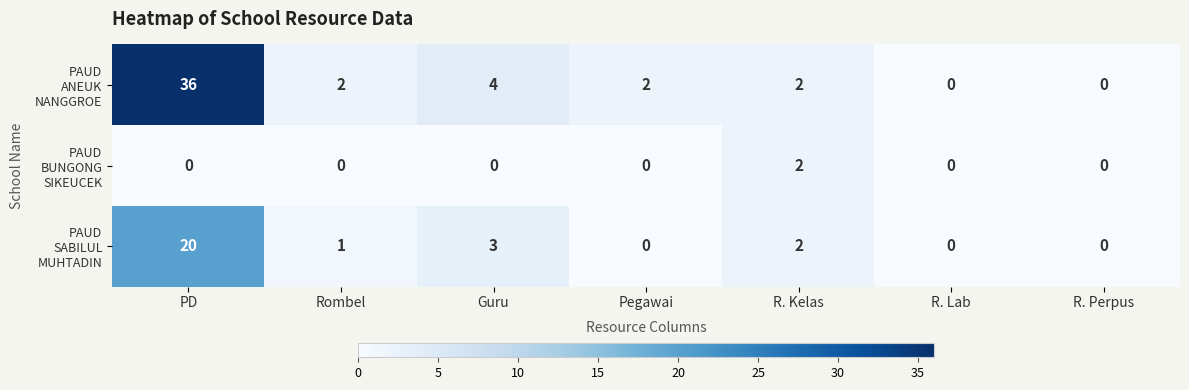

What is the greatest value displayed?

36